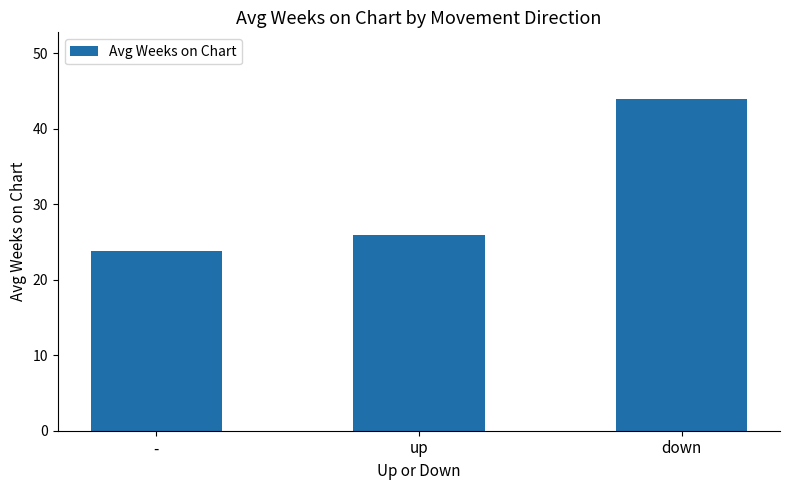

Reading right to left, list all the values displayed in this chart.

down=44.0	up=26.0	-=23.9